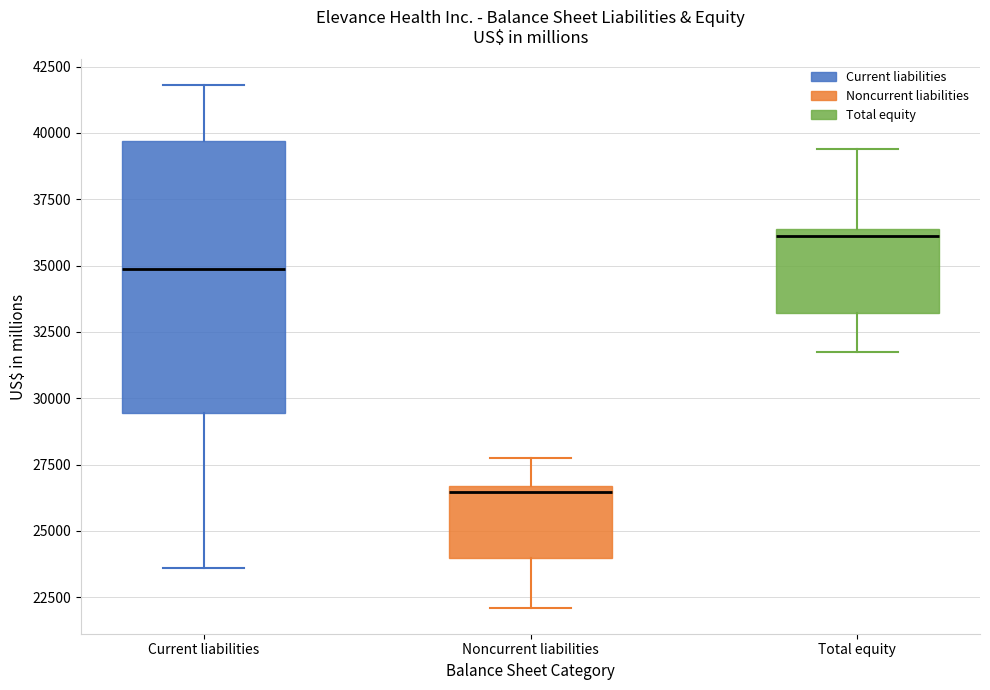

Reading left to right, transcribe this box plot: for each box, give where its median line is, the range the box spans, and where its two whiskers end, as read against the y-axis. The values are not printed on the chart, so give them approximately, as read against the axis.

Current liabilities: median 35000, box 29500 to 39500, whiskers 23500 to 42000
Noncurrent liabilities: median 26500 (just below the box's upper edge), box 24000 to 26500, whiskers 22000 to 27500
Total equity: median 36000, box 33000 to 36500, whiskers 31500 to 39500